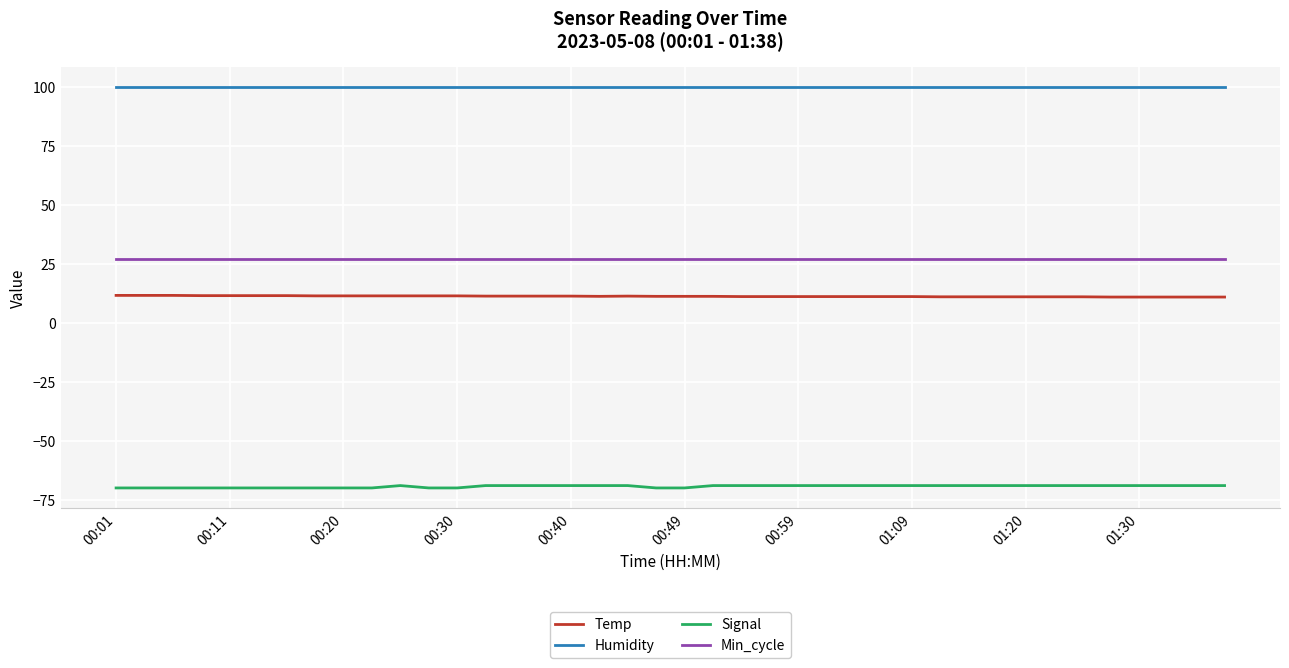

Which series has the largest total across all categories?

Humidity